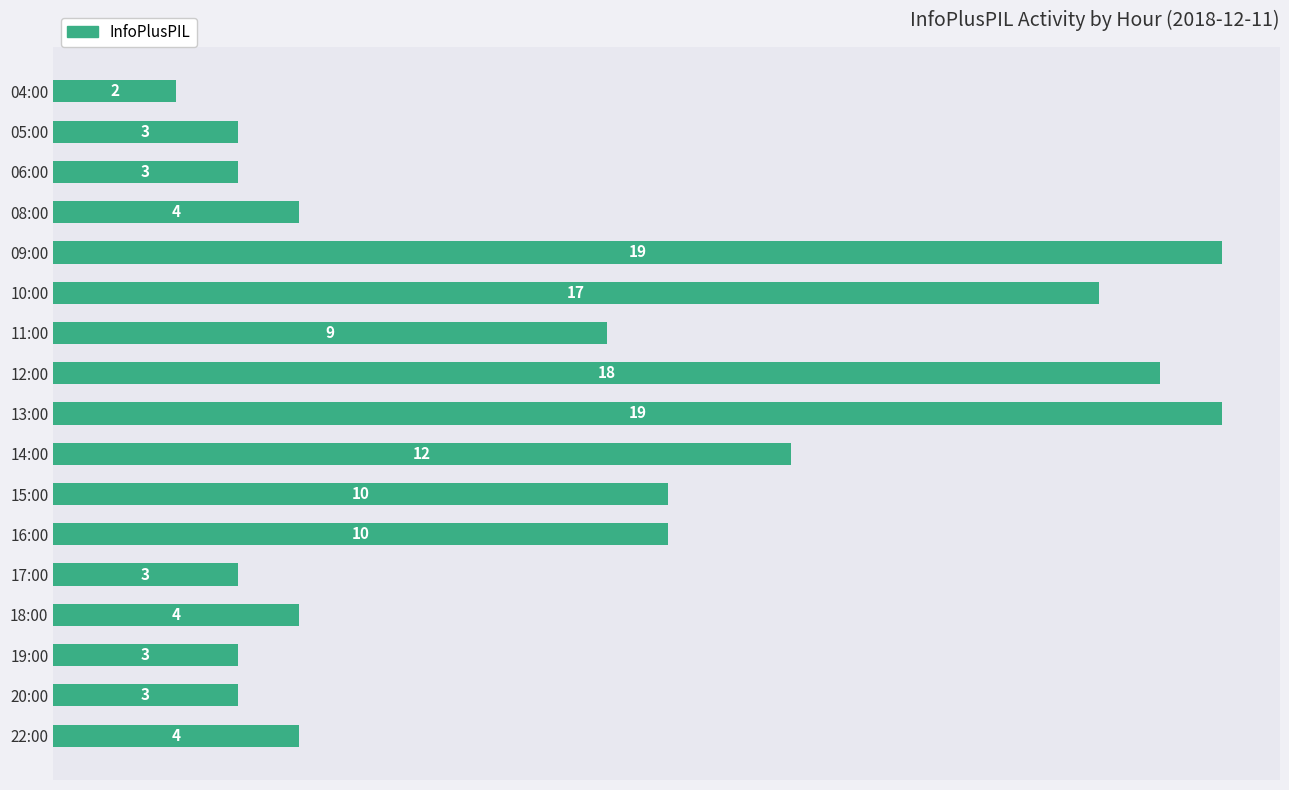

What is the difference between the maximum and minimum values?

17